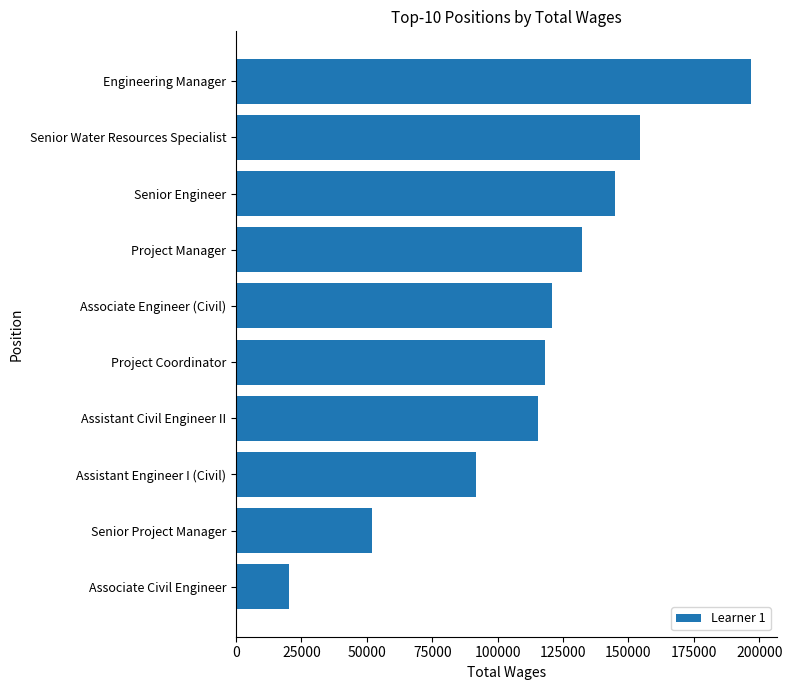

What is the sum of the values at Assistant Engineer I (Civil) and Senior Water Resources Specialist?

246050